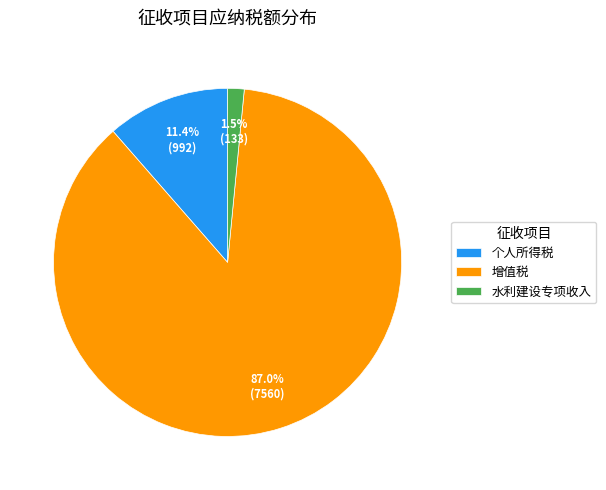

How much of the chart is everything except 个人所得税?

88.6%